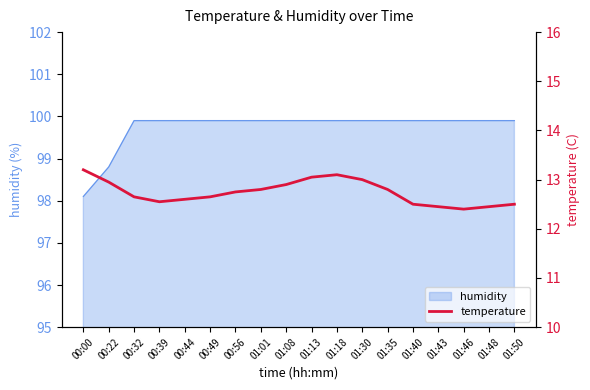

Count the number of categories in the chart.

18